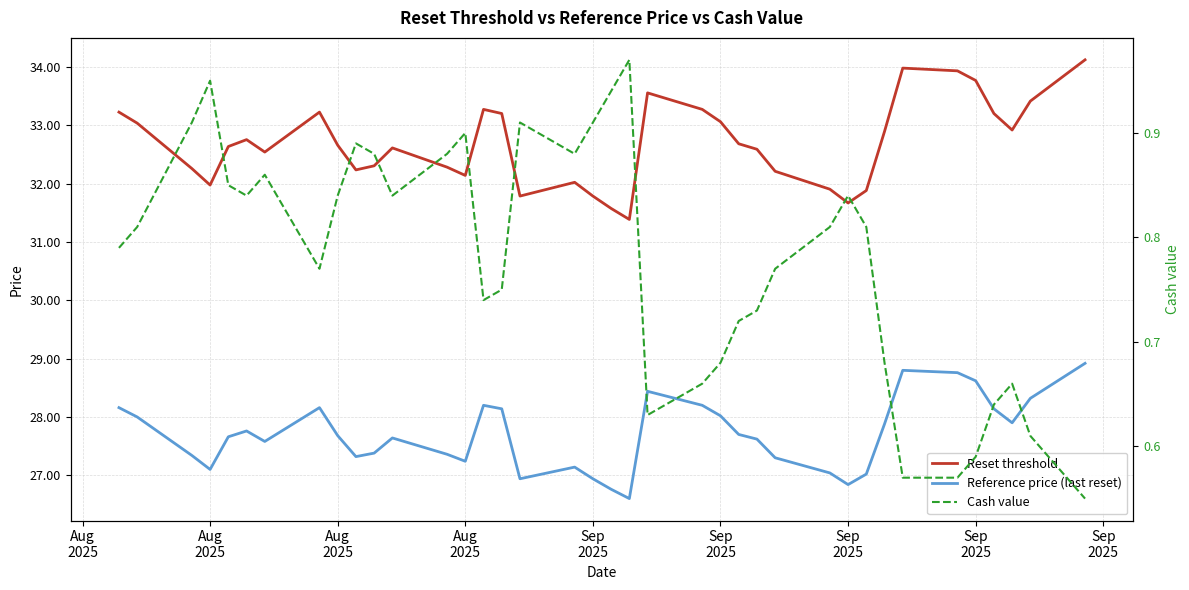

List the series in order of their overall mean, highest first.

Reset threshold, Reference price (last reset), Cash value